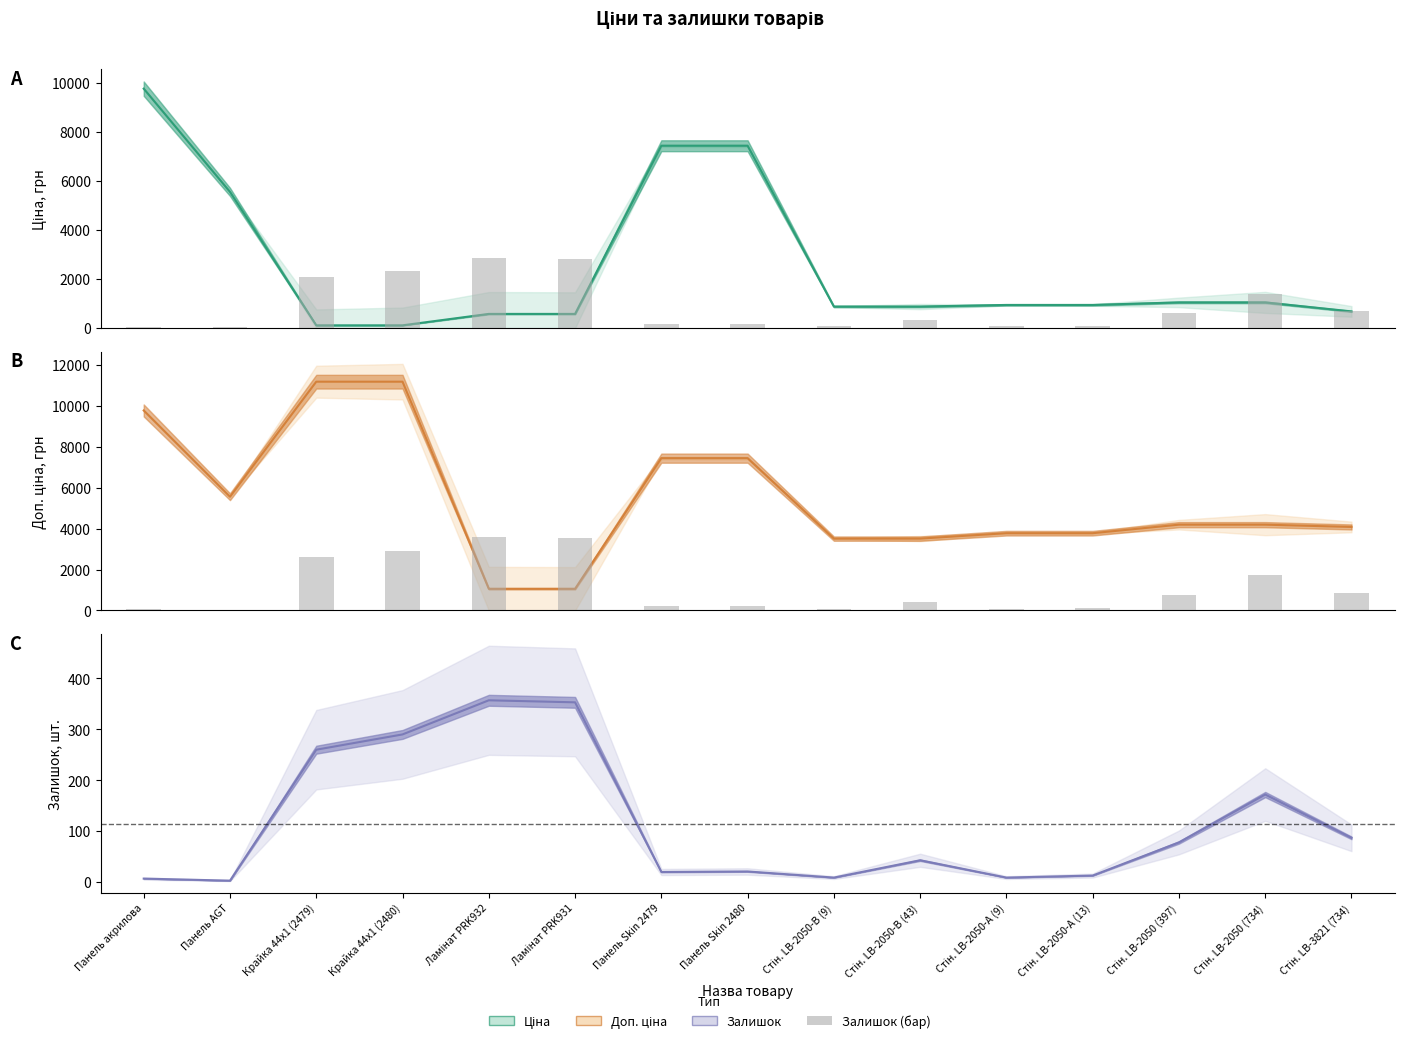

Reading left to right, transcribe all the data shown in this chart.

Ціна: 9775.5	5560.3	111.8	111.8	578.1	578.1	7444.6	7444.6	878.0	878.0	944.2	944.2	1048.4	1048.4	680.4
Залишок: 7.0	3.0	260.0	290.0	357.0	353.0	20.0	21.0	9.0	43.0	9.0	13.0	78.0	172.0	87.0
Доп. ціна: 9775.5	5560.3	11182.0	11182.0	1060.0	1060.0	7444.6	7444.6	3511.9	3511.9	3777.0	3777.0	4193.5	4193.5	4082.3